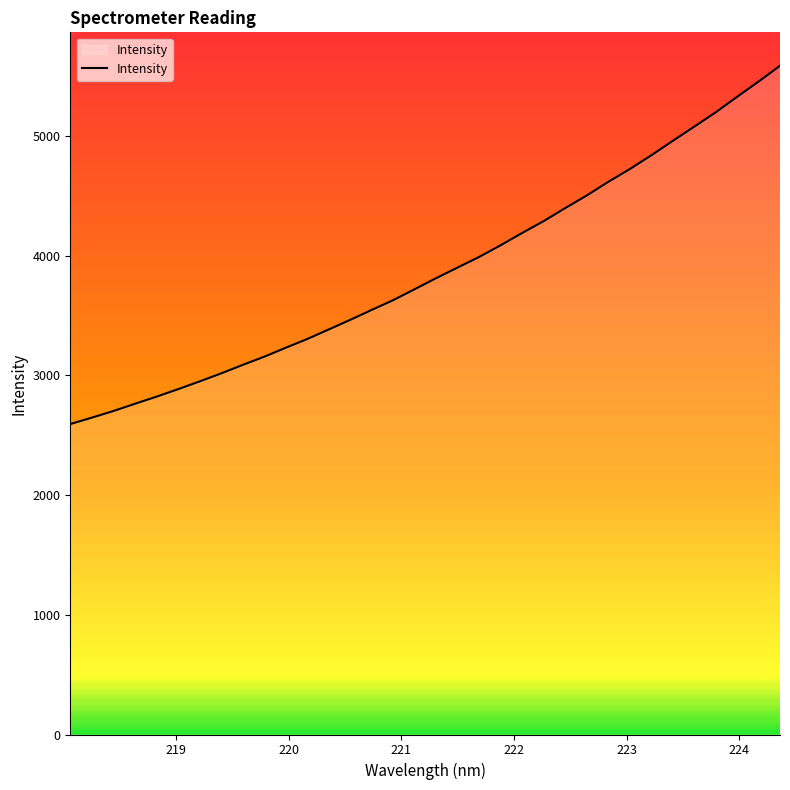

What is the minimum value shown in the chart?

2592.4